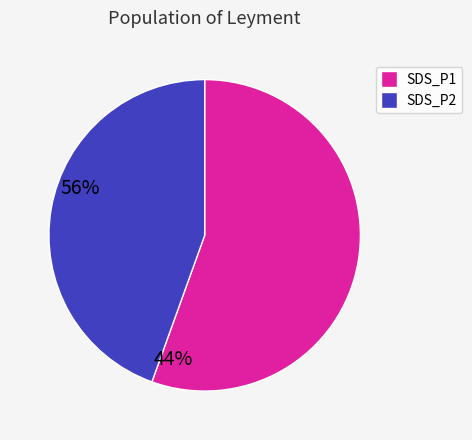

Which has a higher value, SDS_P1 or SDS_P2?

SDS_P1